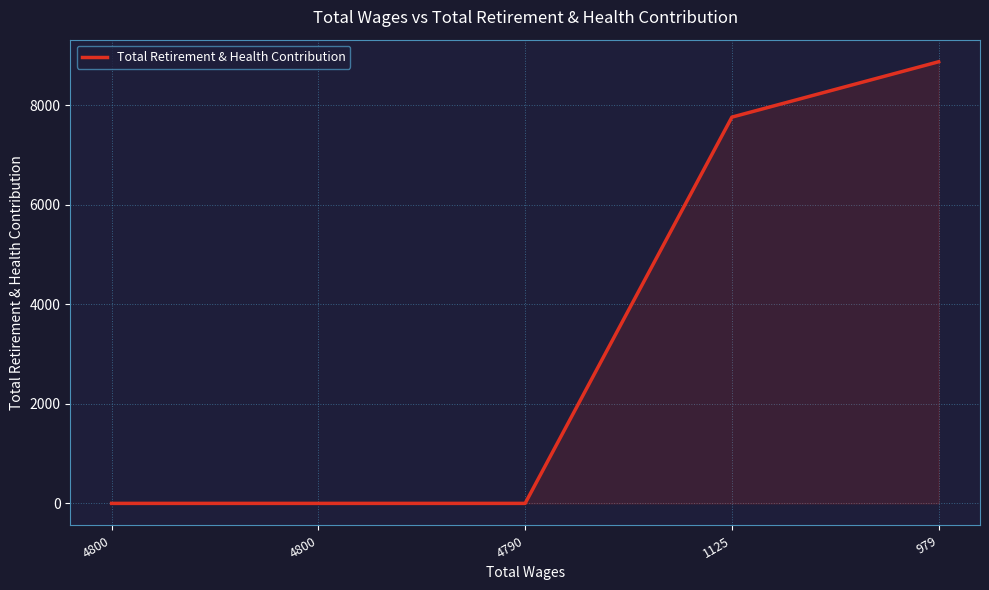

Rank the categories by value from lowest to highest.

4800, 4800, 4790, 1125, 979